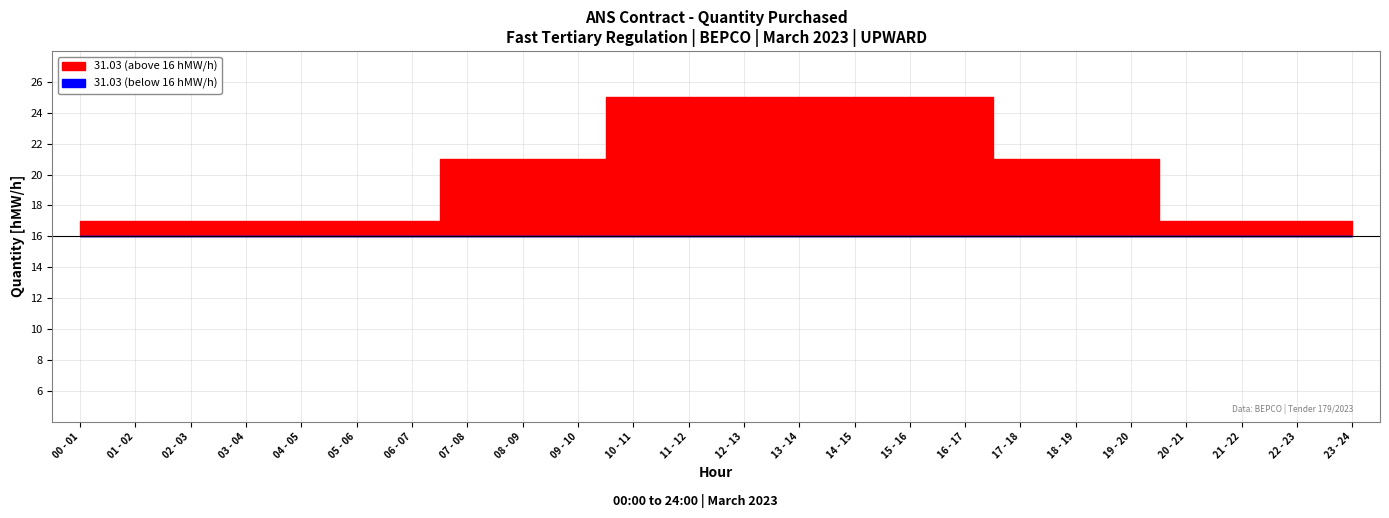

Rank the categories by 31.03 value from highest to lowest.

10 - 11, 11 - 12, 12 - 13, 13 - 14, 14 - 15, 15 - 16, 16 - 17, 07 - 08, 08 - 09, 09 - 10, 17 - 18, 18 - 19, 19 - 20, 00 - 01, 01 - 02, 02 - 03, 03 - 04, 04 - 05, 05 - 06, 06 - 07, 20 - 21, 21 - 22, 22 - 23, 23 - 24